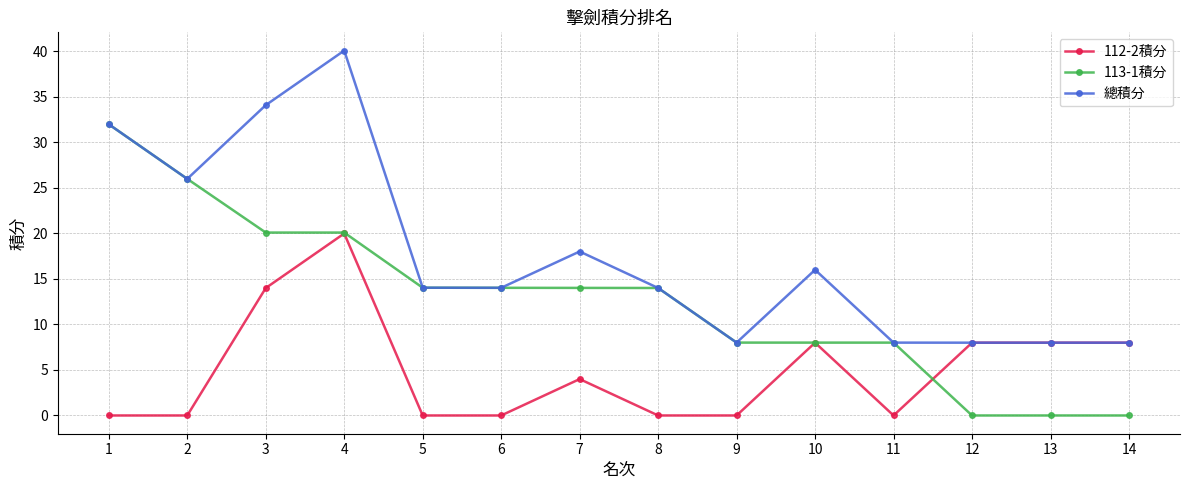

Reading left to right, list all the values displayed in this chart.

112-2積分: 1=0.0	2=0.0	3=14.0	4=20.0	5=0.0	6=0.0	7=4.0	8=0.0	9=0.0	10=8.0	11=0.0	12=8.0	13=8.0	14=8.0
113-1積分: 1=32.0	2=26.0	3=20.1	4=20.1	5=14.0	6=14.0	7=14.0	8=14.0	9=8.0	10=8.0	11=8.0	12=0.0	13=0.0	14=0.0
總積分: 1=32.0	2=26.0	3=34.1	4=40.1	5=14.0	6=14.0	7=18.0	8=14.0	9=8.0	10=16.0	11=8.0	12=8.0	13=8.0	14=8.0